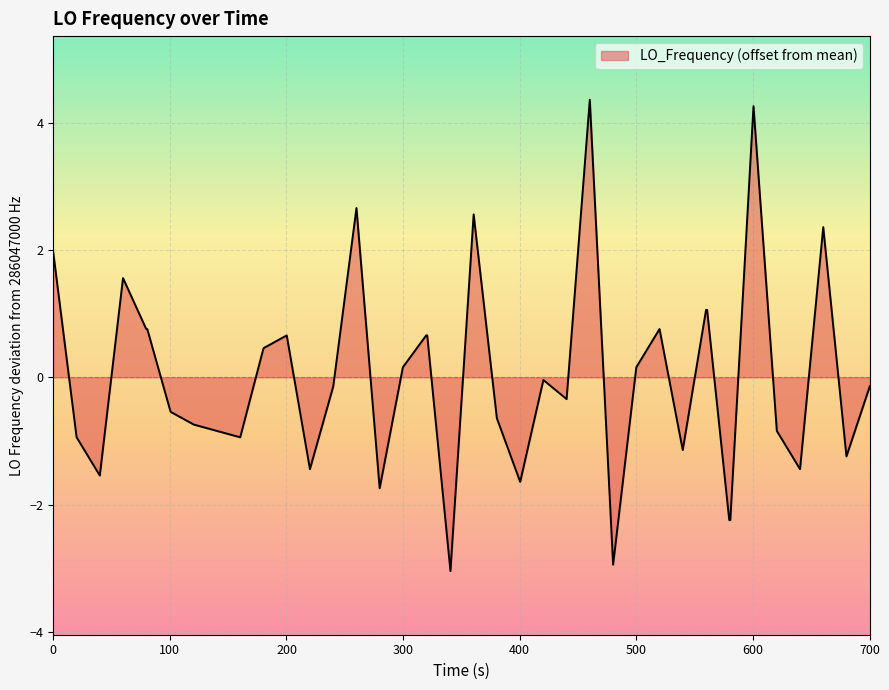

What is the greatest value displayed?

4.4